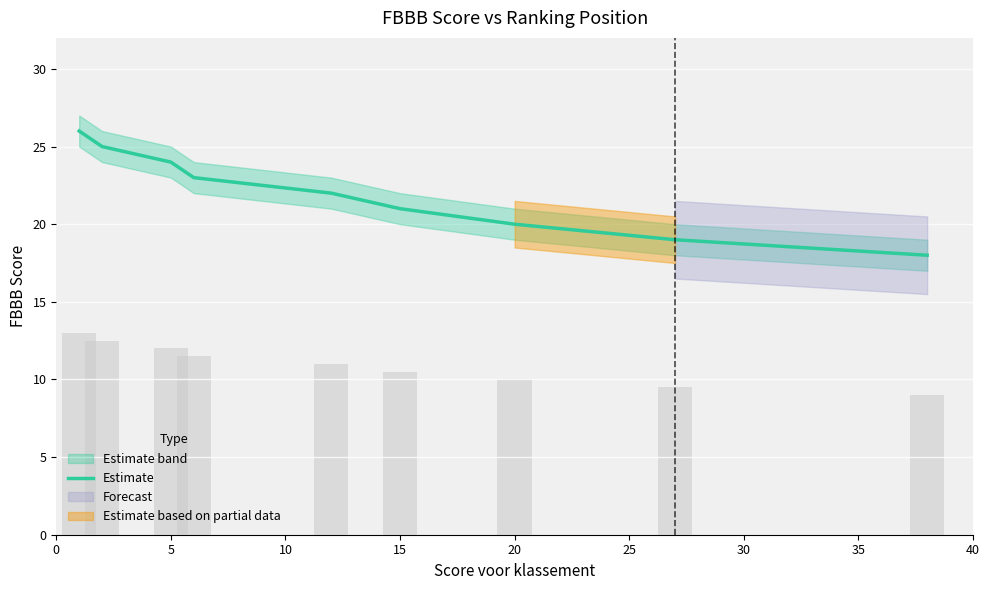

Approximately how many times larger is the value at 40 compared to 15?

0.8